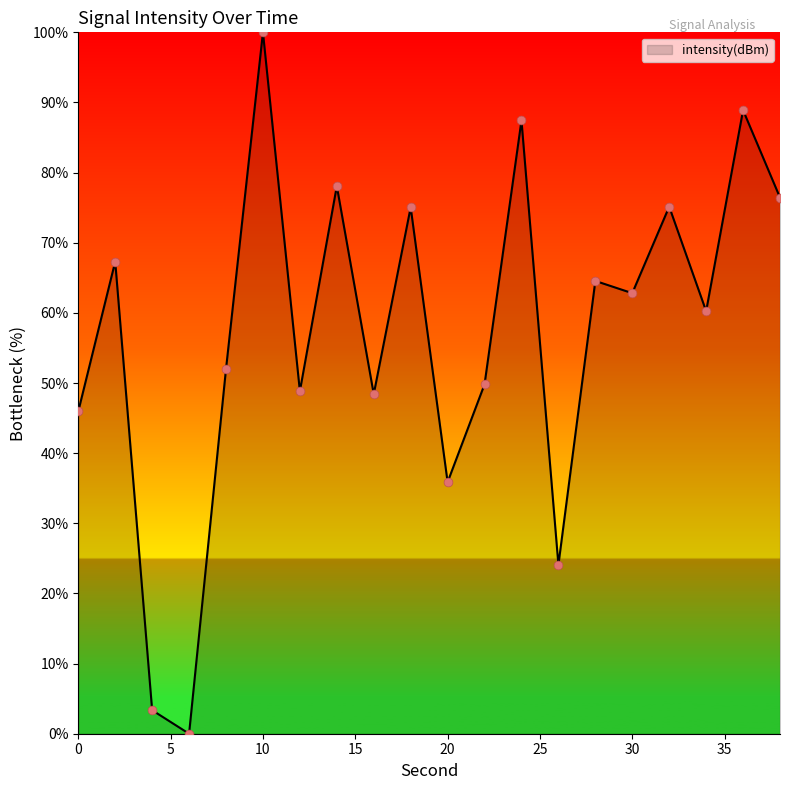

What is the maximum value shown in the chart?

100.0